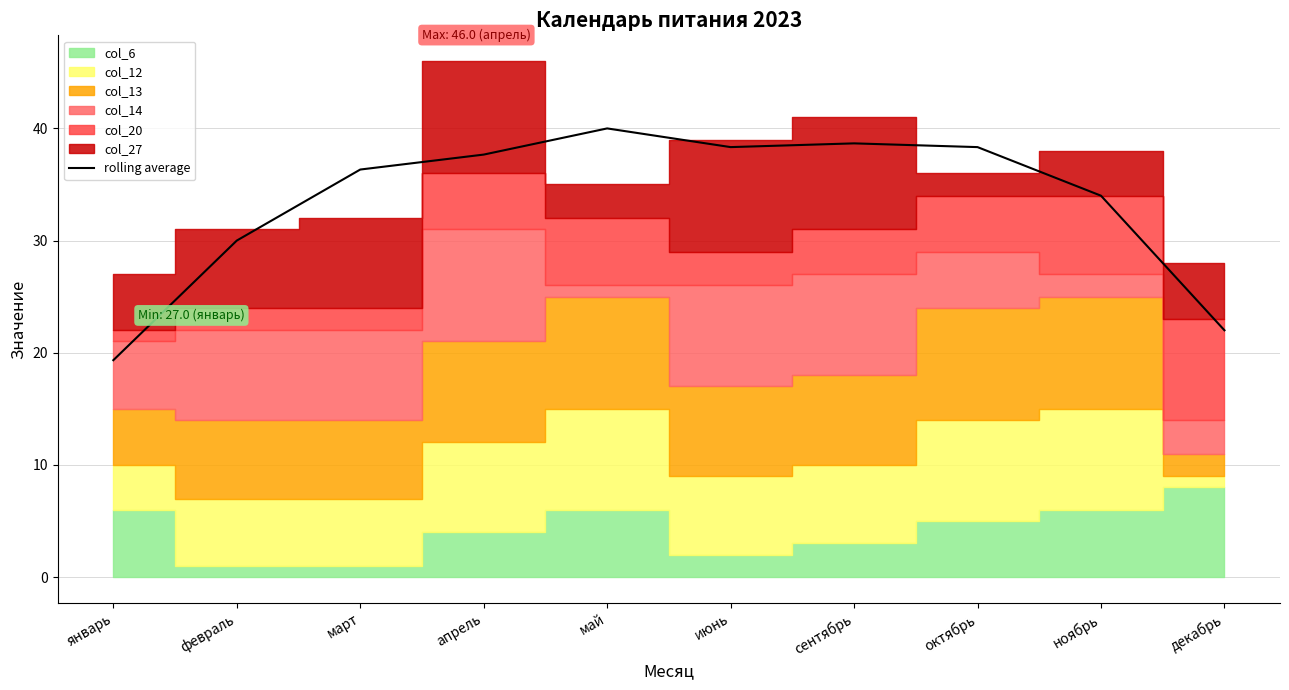

How many lines are shown in the chart?

1